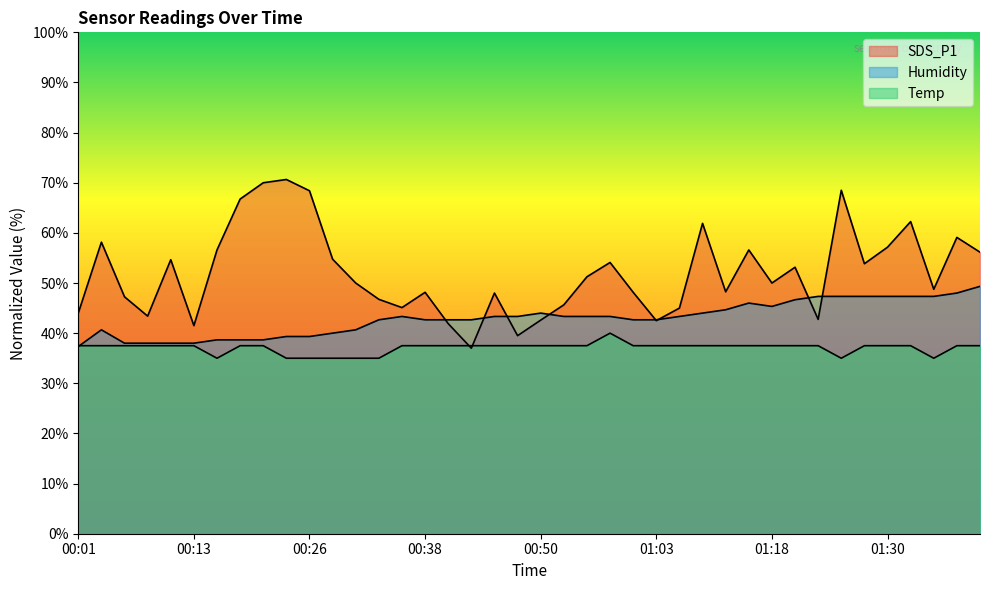

At how many categories does at least one series exceed 41?

40